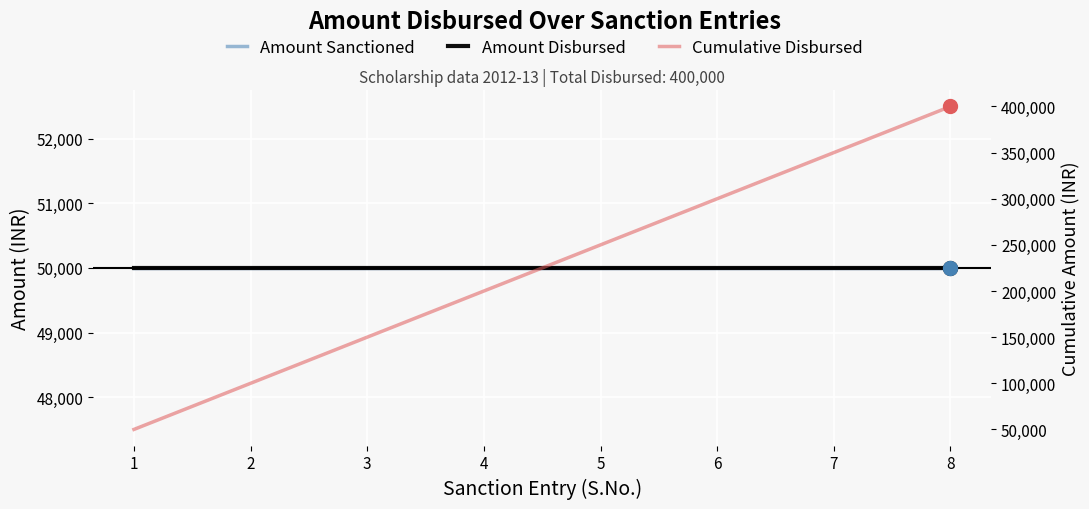

Is it true that Amount Disbursed equals 21221 at 8?

False